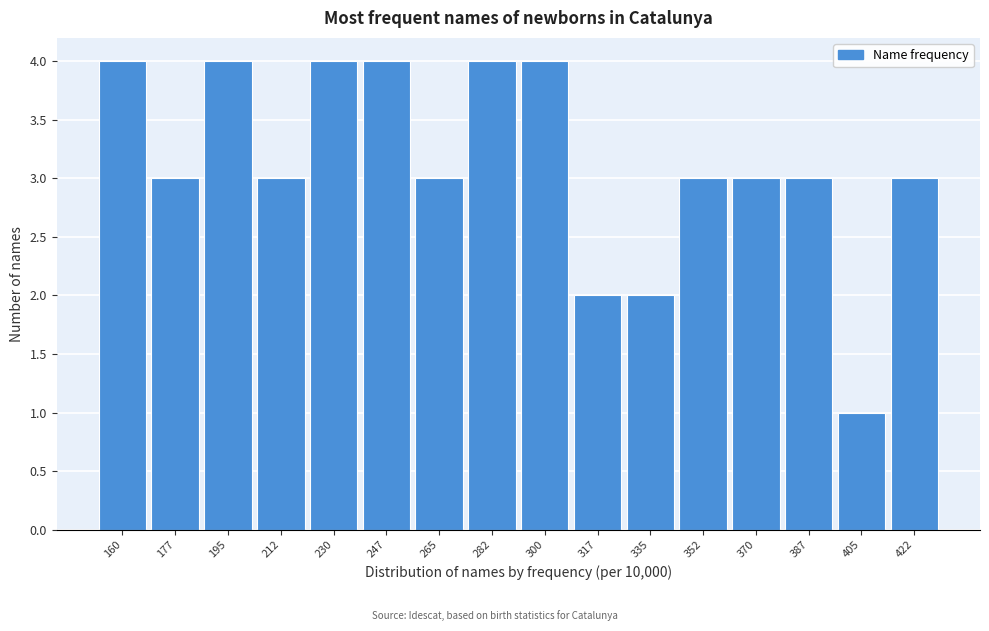

Reading left to right, extract all data points from this chart.

160=4	177=3	195=4	212=3	230=4	247=4	265=3	282=4	300=4	317=2	335=2	352=3	370=3	387=3	405=1	422=3